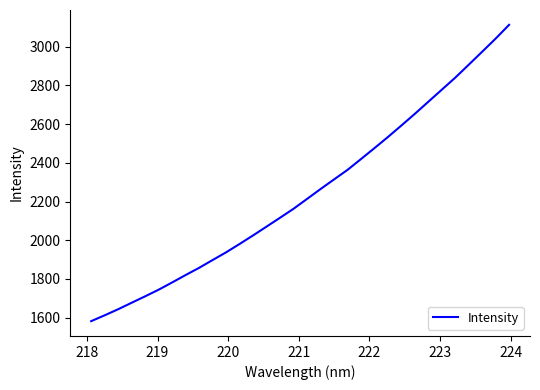

What is the difference between the maximum and minimum values?

1529.7